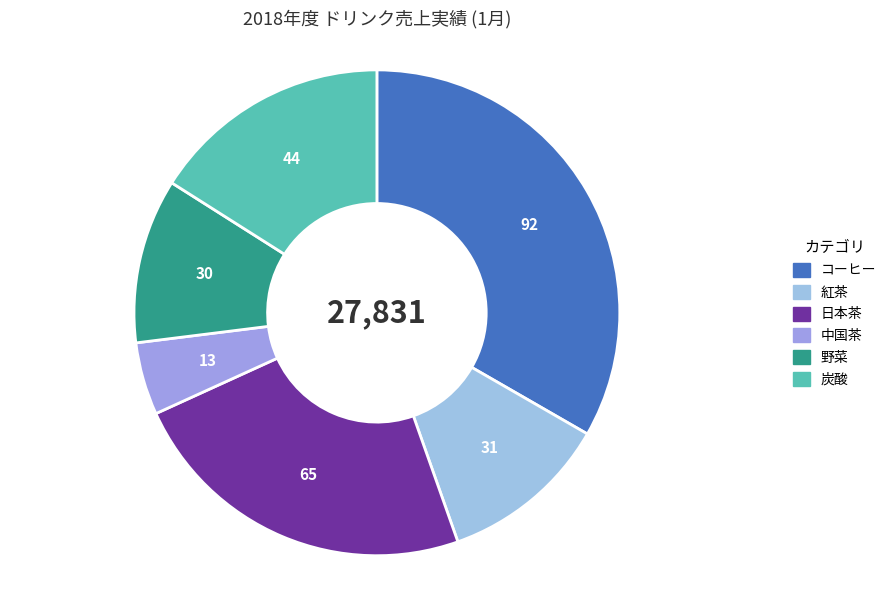

Count the number of slices in the pie.

6